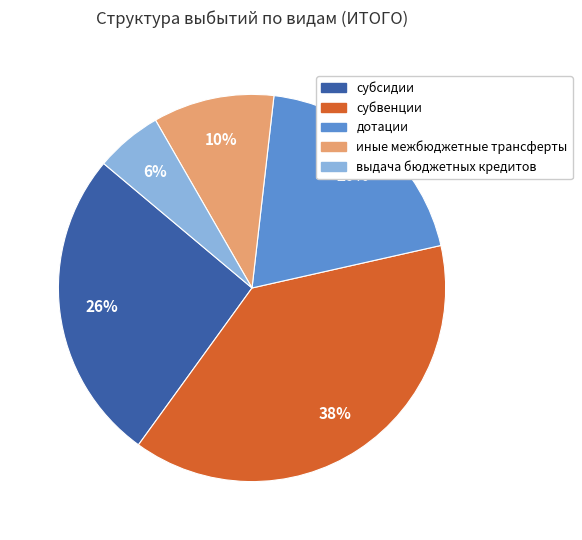

Combined, do выдача бюджетных кредитов and субсидии account for over 50%?

No